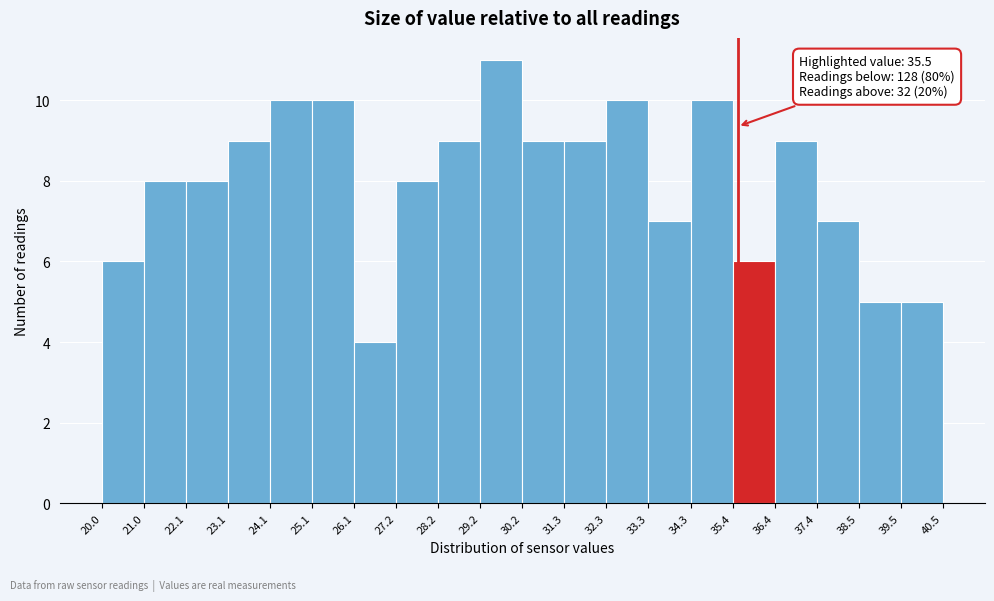

Over which range of the x-axis is the bar tallest?

29.2 to 30.2